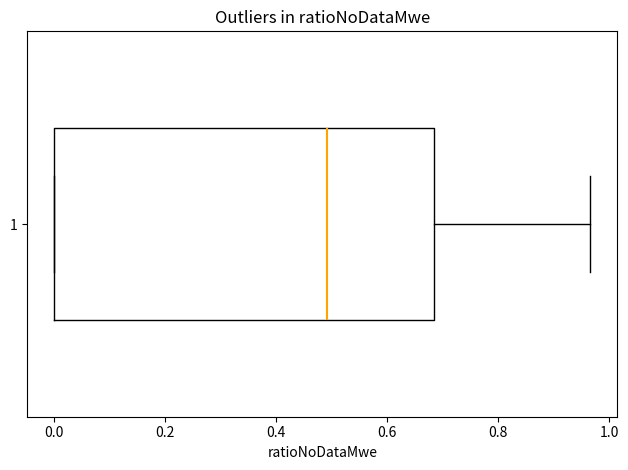

Transcribe this box plot: give where the median line is, the range the box spans, and where the two whiskers end, as read against the x-axis. The values are not printed on the chart, so give them approximately, as read against the axis.

median 0.50, box 0.00 to 0.68, whiskers 0.00 to 0.96